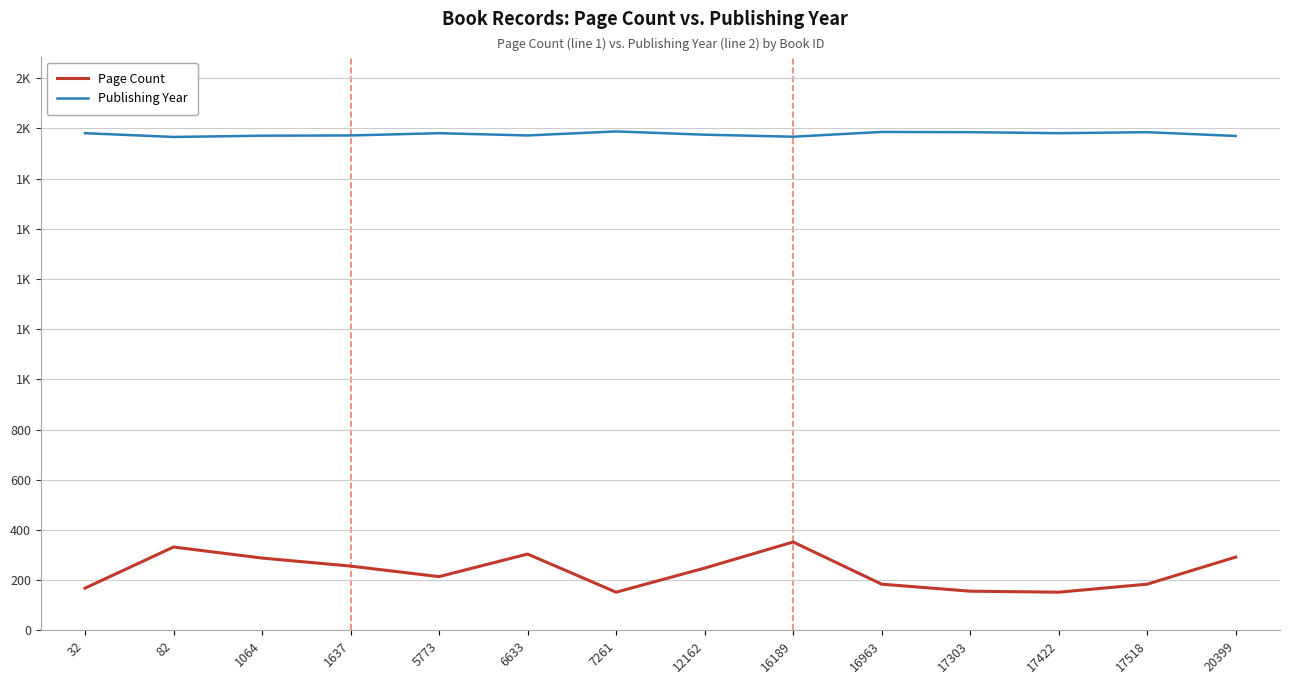

What are all the series names shown in the legend?

Page Count, Publishing Year